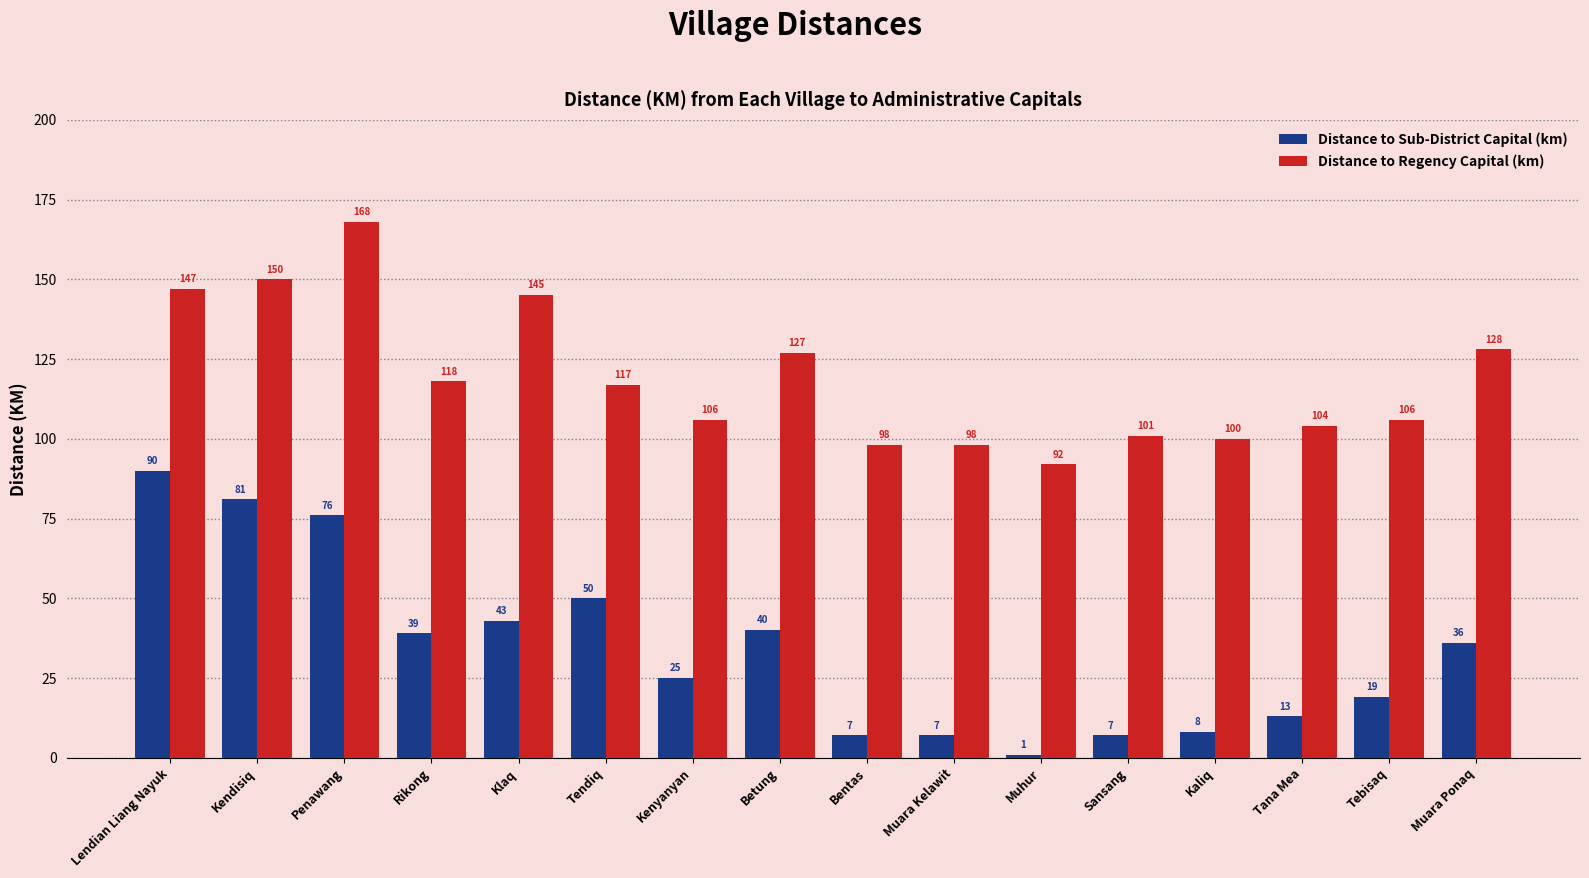

Is the value of Distance to Regency Capital (km) at Muhur greater than the value of Distance to Sub-District Capital (km) at Muara Ponaq?

Yes